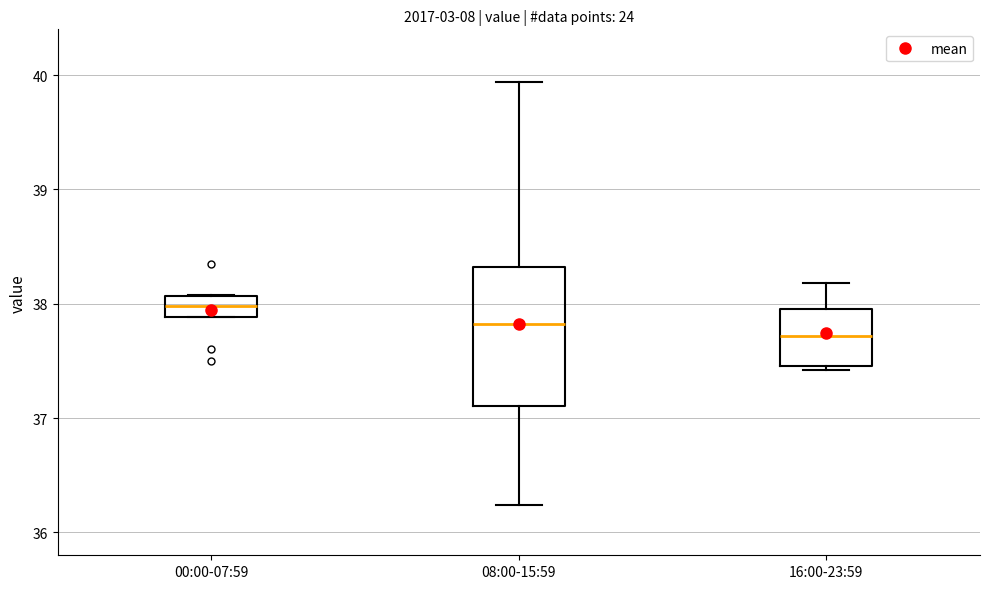

Reading left to right, read every box against the y-axis: the position of its median line, the range the box covers, and the ends of its whiskers. The values are not printed on the chart, so give them approximately, as read against the axis.

00:00-07:59: median 38.0, box 37.9 to 38.1, whiskers 37.9 to 38.1
08:00-15:59: median 37.8, box 37.1 to 38.3, whiskers 36.2 to 39.9
16:00-23:59: median 37.7, box 37.5 to 38.0, whiskers 37.4 to 38.2